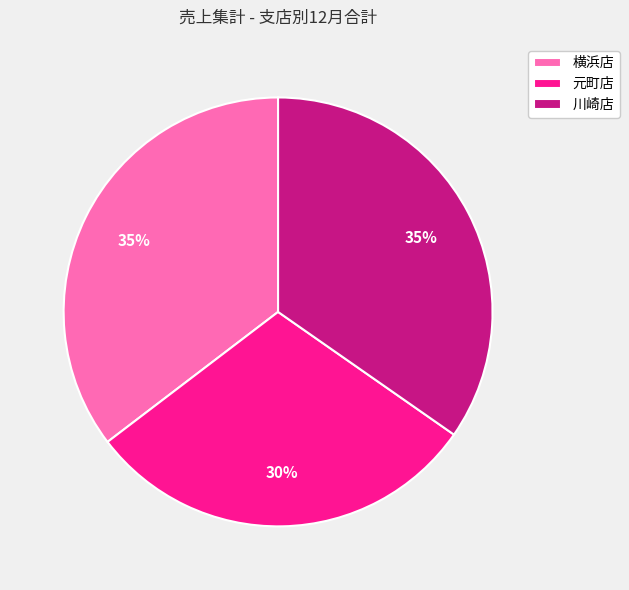

What percentage is the 川崎店 slice, to the nearest percent?

35%